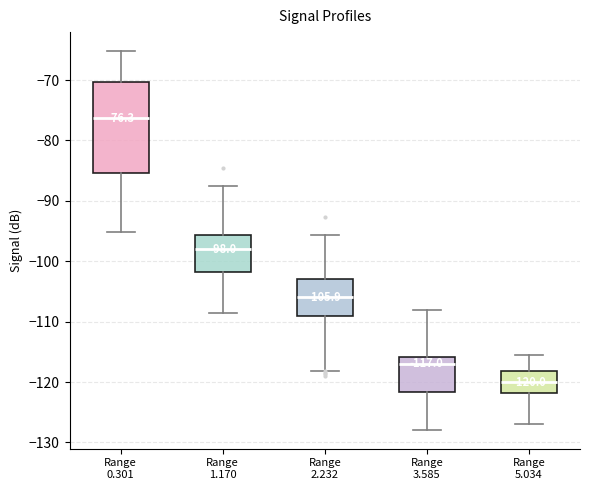

Which box has the highest median line?

Range 0.301